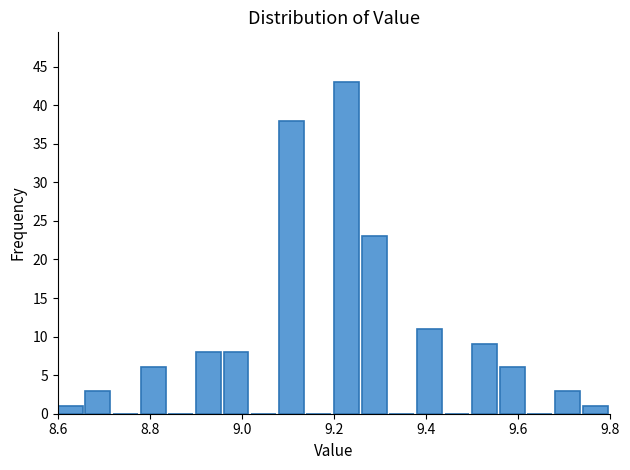

Read against the x-axis, roughly where is the centre of the tallest bar?

9.22